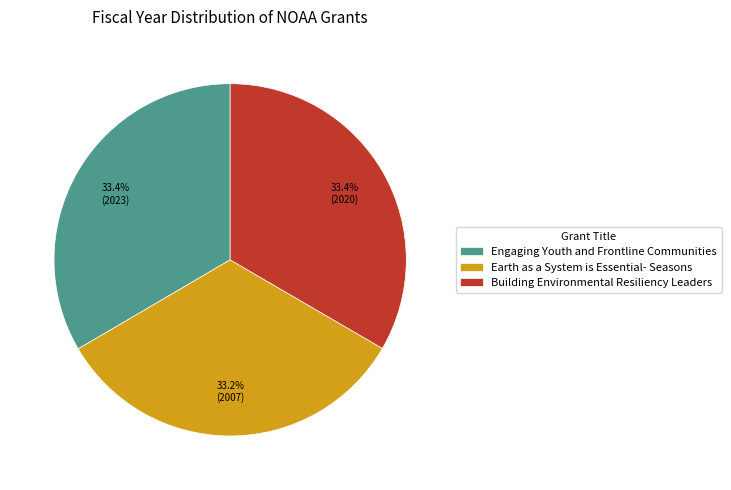

The Building Environmental Resiliency Leaders slice represents 39% of the pie. True or false?

False